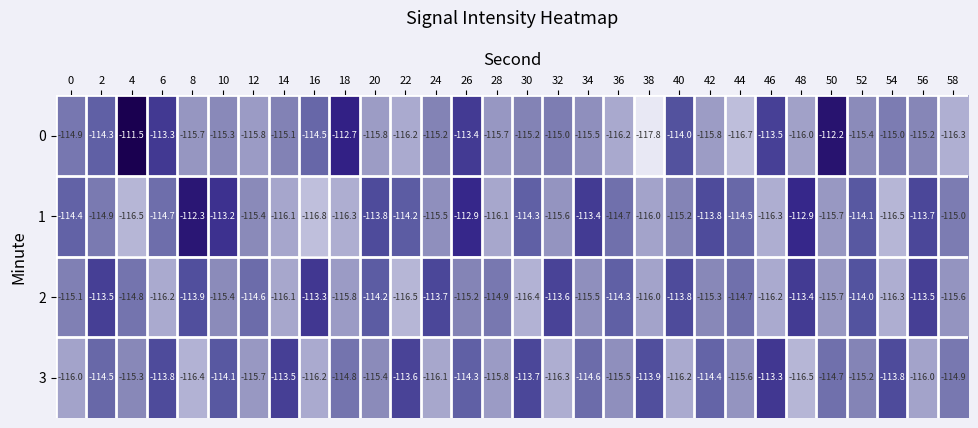

What is the maximum value shown in the chart?

-111.5